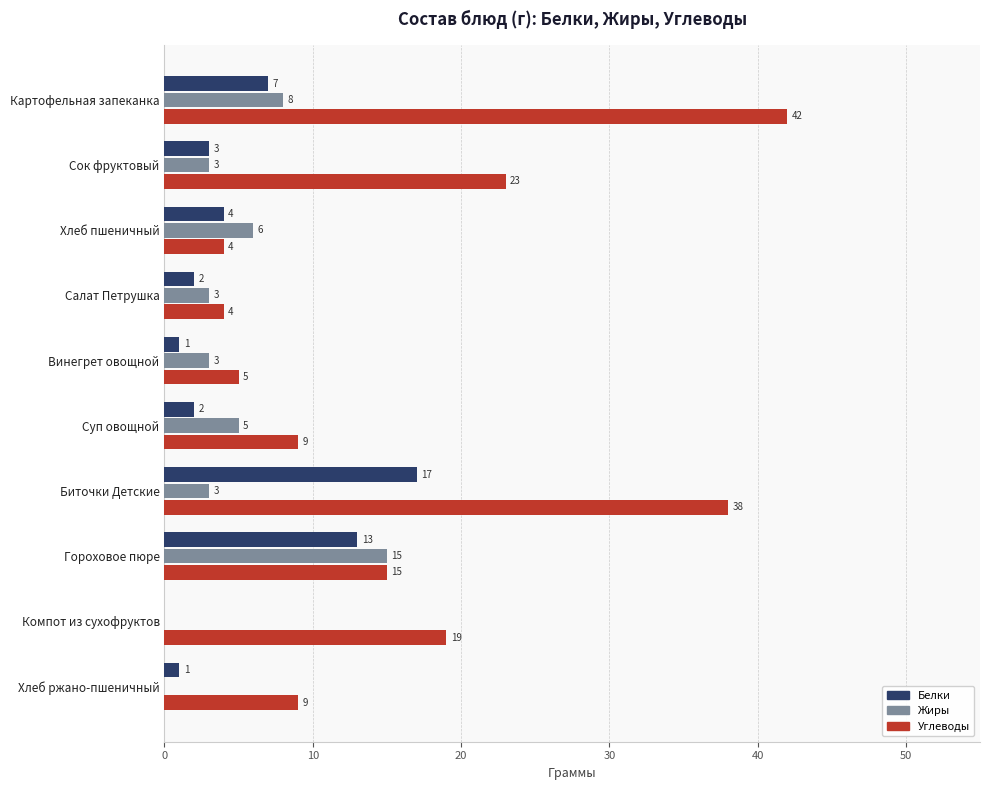

At which category is the sum across all series the highest?

Биточки Детские